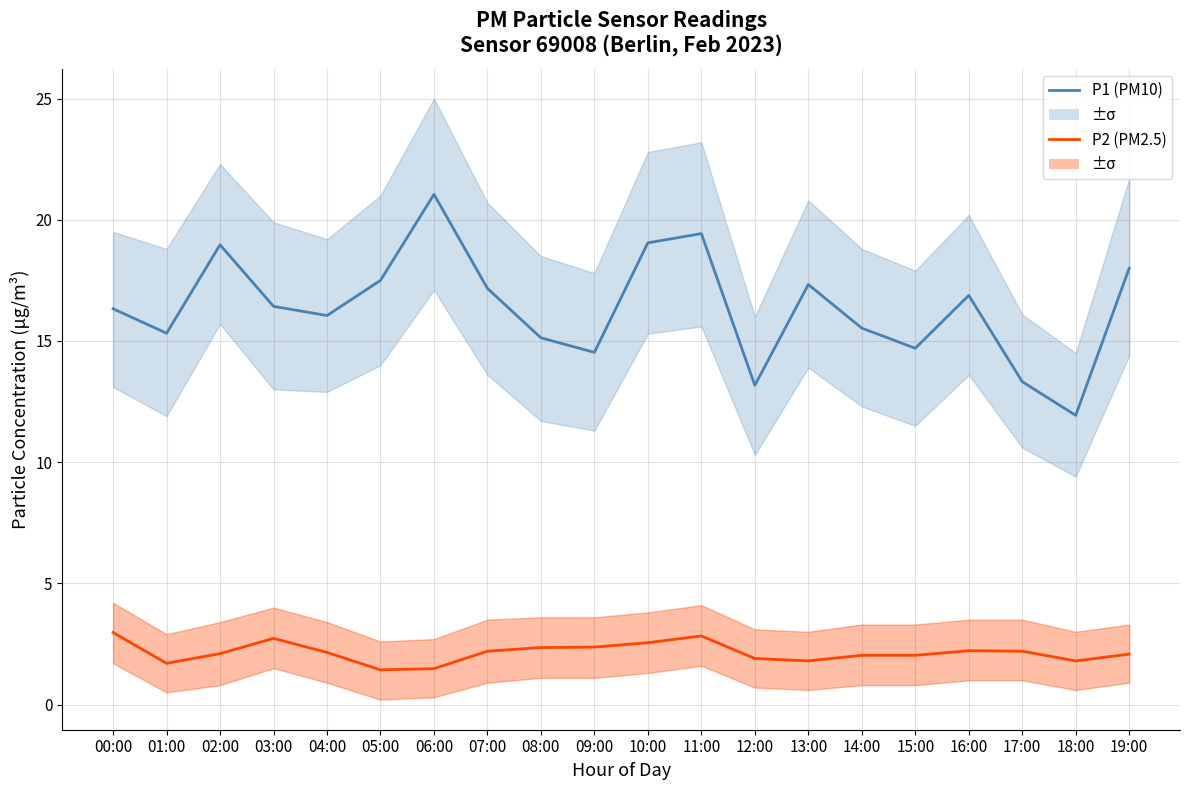

List the series in order of their peak value, highest first.

P1 (PM10), P2 (PM2.5)